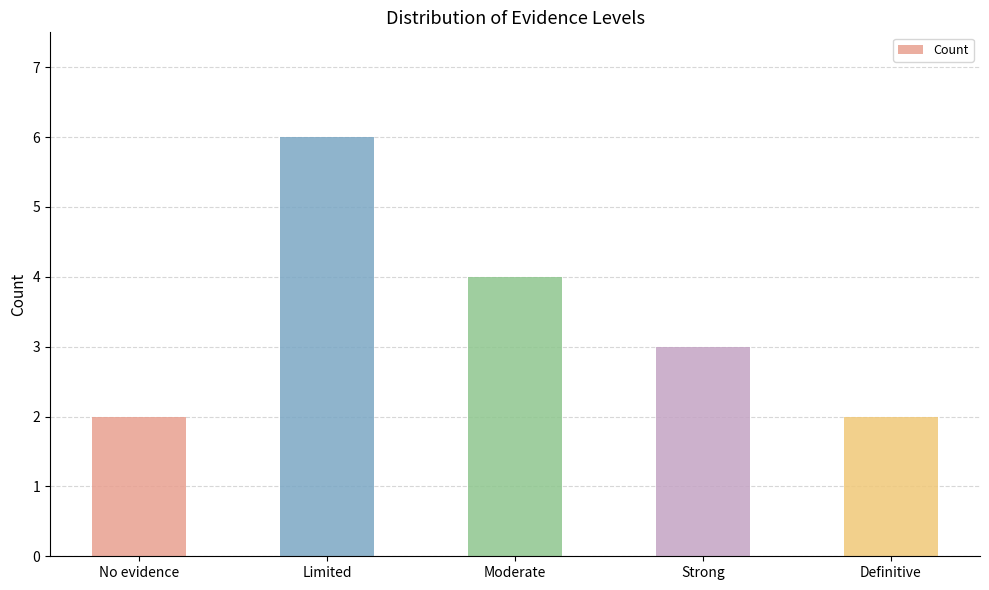

Reading left to right, what are all the values shown in this chart?

2	6	4	3	2